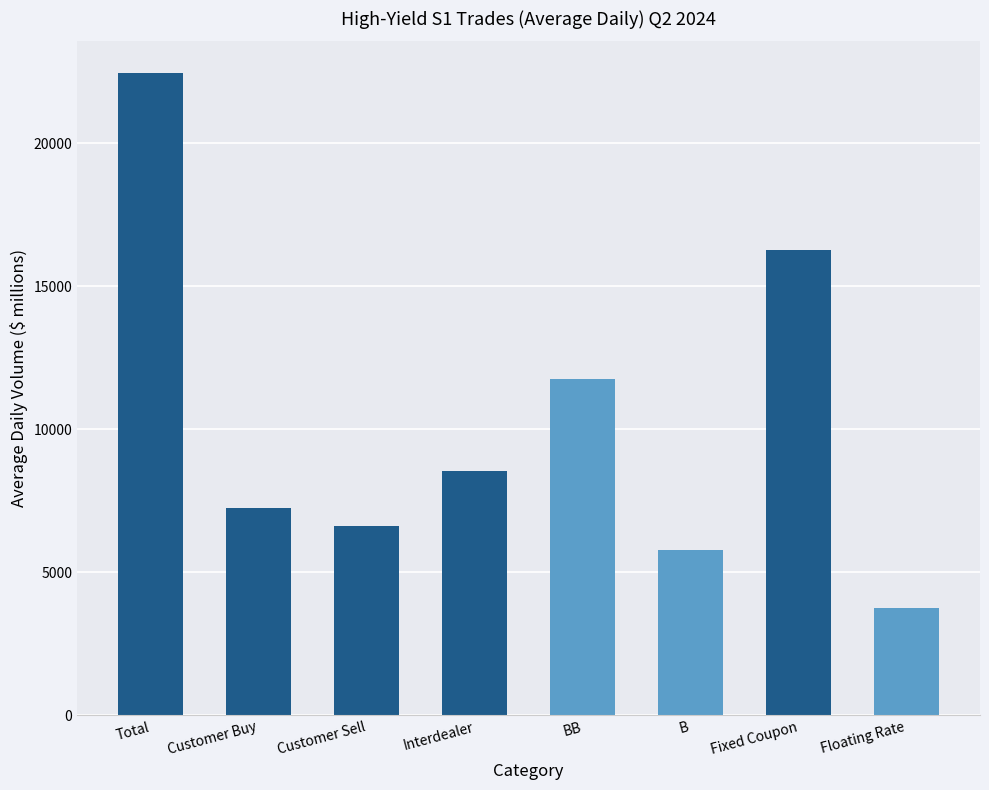

The value at Customer Buy is 7266.2. True or false?

True